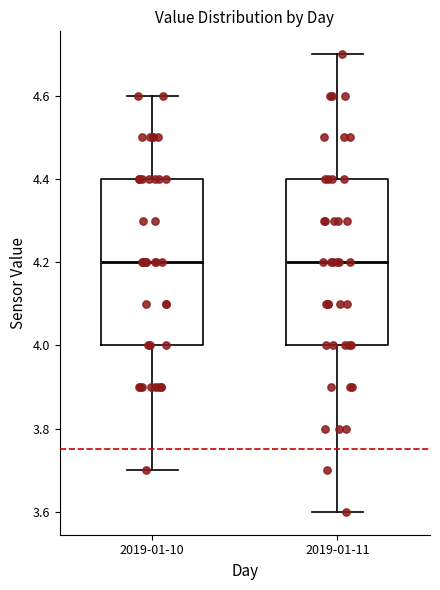

Reading left to right, transcribe this box plot: for each box, give where its median line is, the range the box spans, and where its two whiskers end, as read against the y-axis. The values are not printed on the chart, so give them approximately, as read against the axis.

2019-01-10: median 4.2, box 4.0 to 4.4, whiskers 3.7 to 4.6
2019-01-11: median 4.2, box 4.0 to 4.4, whiskers 3.6 to 4.7